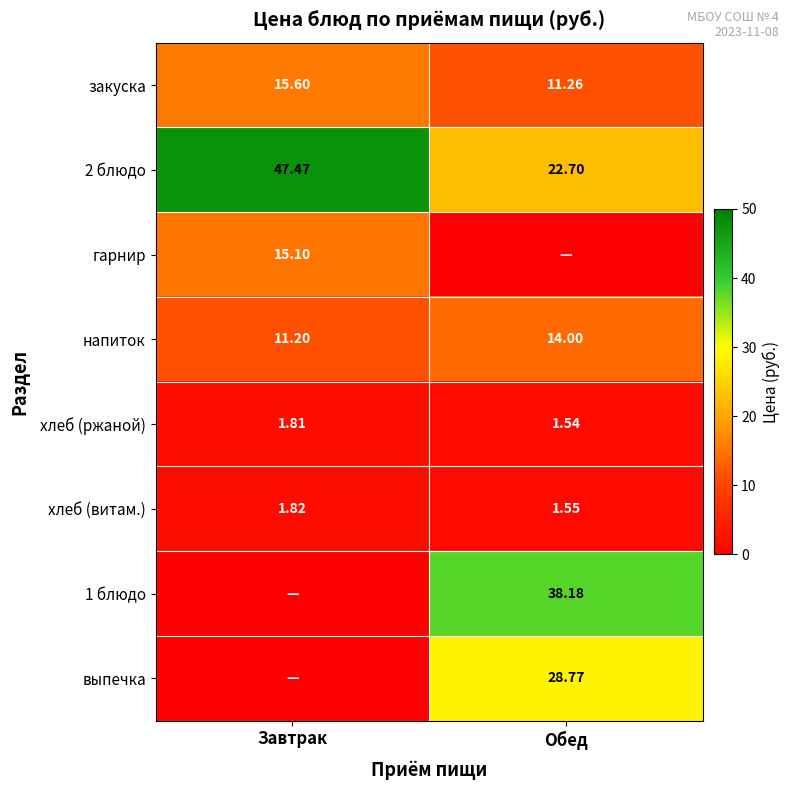

Which label corresponds to the largest value in the chart?

Завтрак